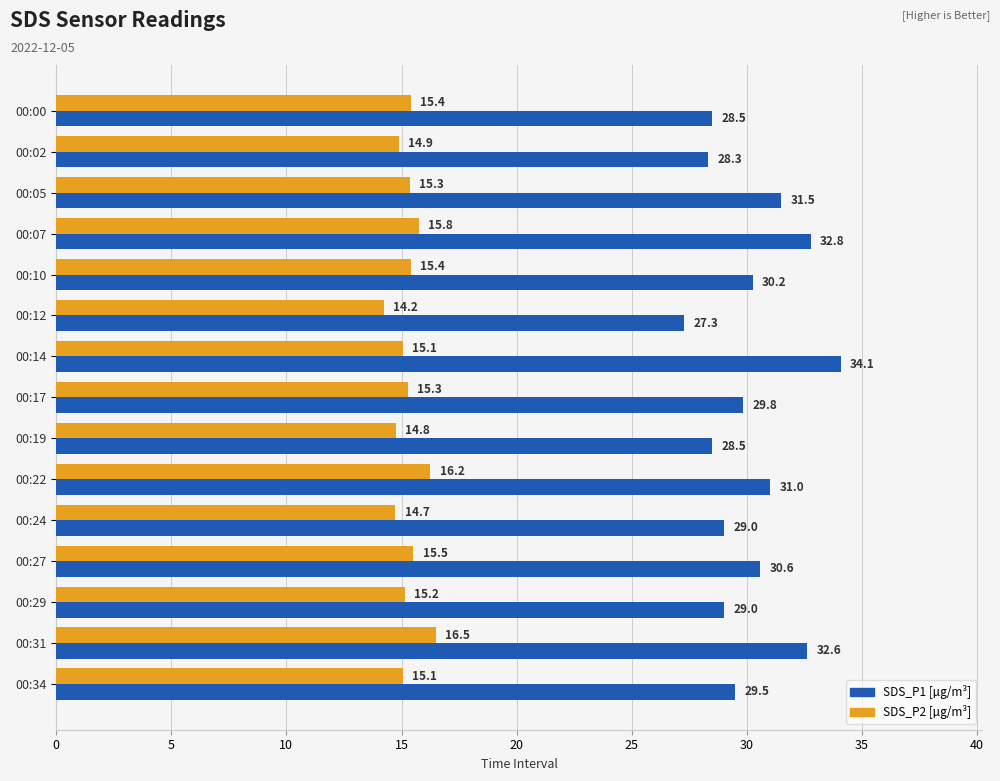

What is the greatest value displayed?

34.1